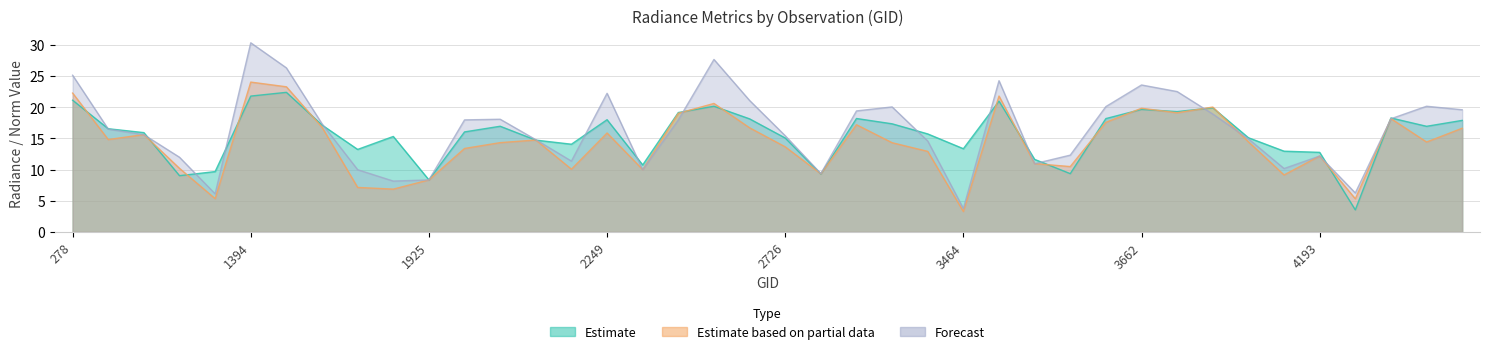

How many lines are shown in the chart?

3